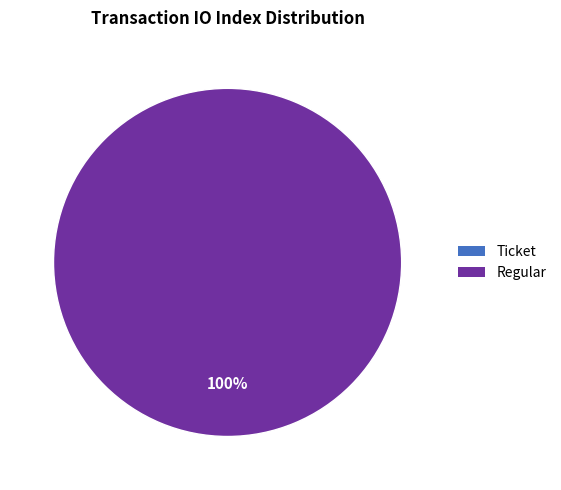

The tx_type: Regular (io_index=13) slice represents 100% of the pie. True or false?

True